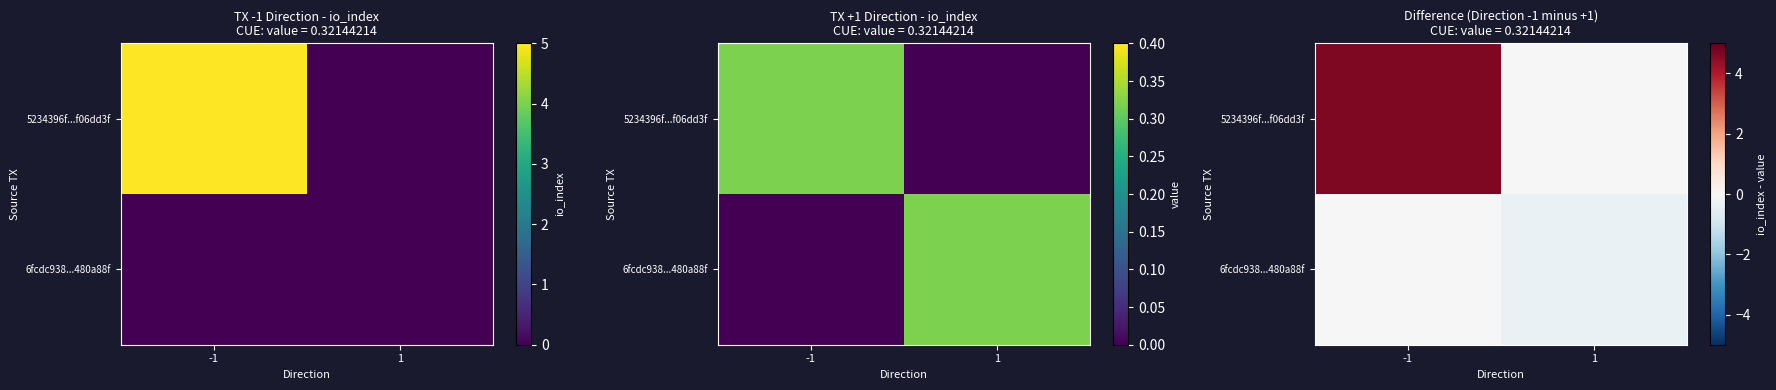

Which series has the largest range (max minus min)?

5234396f...f06dd3f